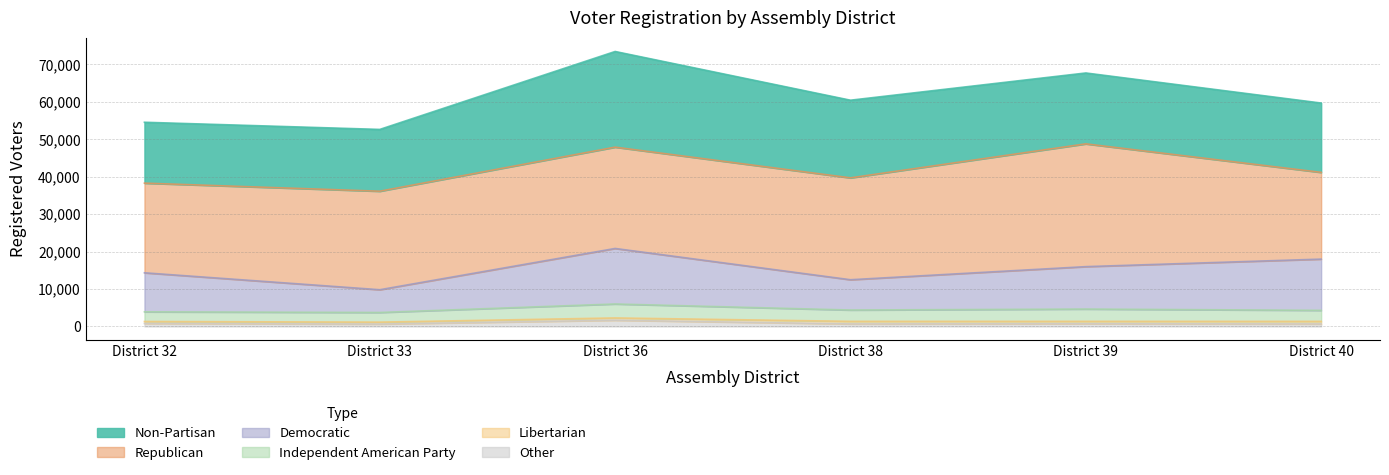

How many data points does each series have?

6